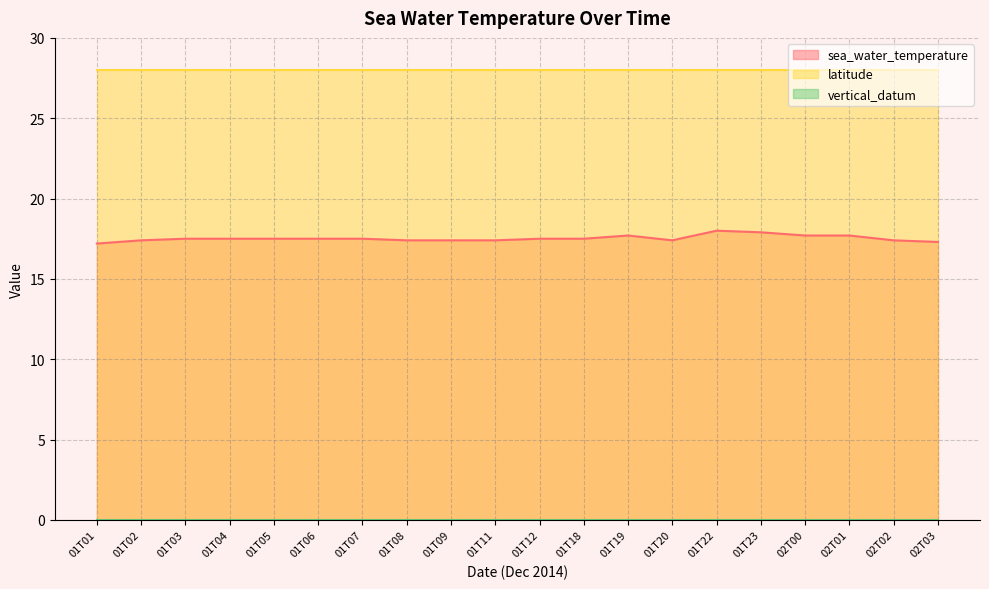

What is the difference between the second highest and minimum values in the sea_water_temperature series?

0.7